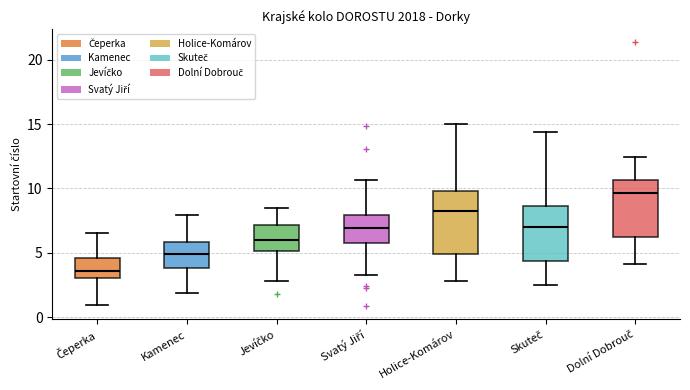

Where is the lower edge of the box for Kamenec on the y-axis? The values are not printed on the chart, so give them approximately, as read against the axis.

4.0